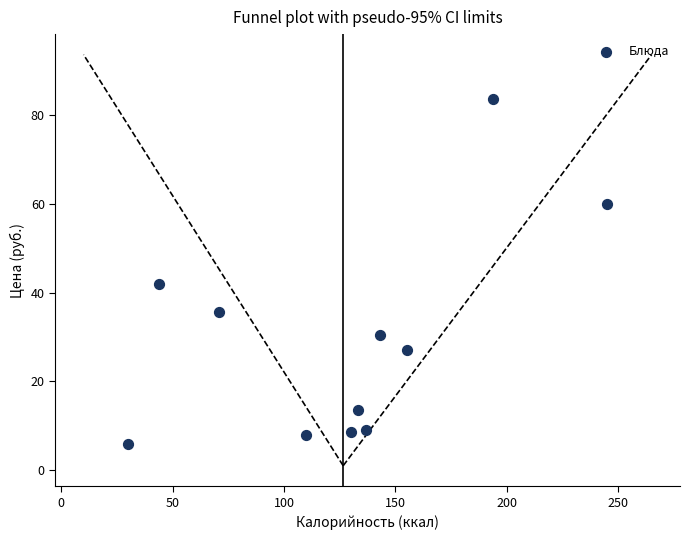

What is the range of Y values (max minus min)?

77.7